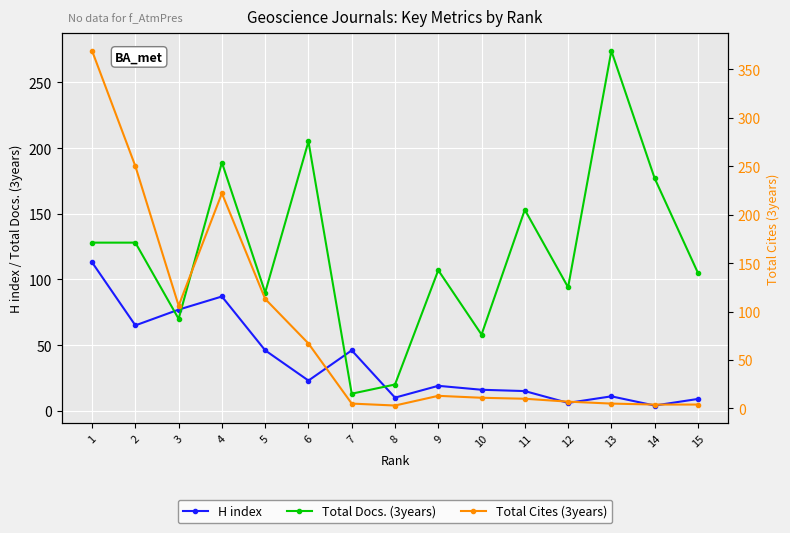

How many data points in Total Docs. (3years) are above 107?

7